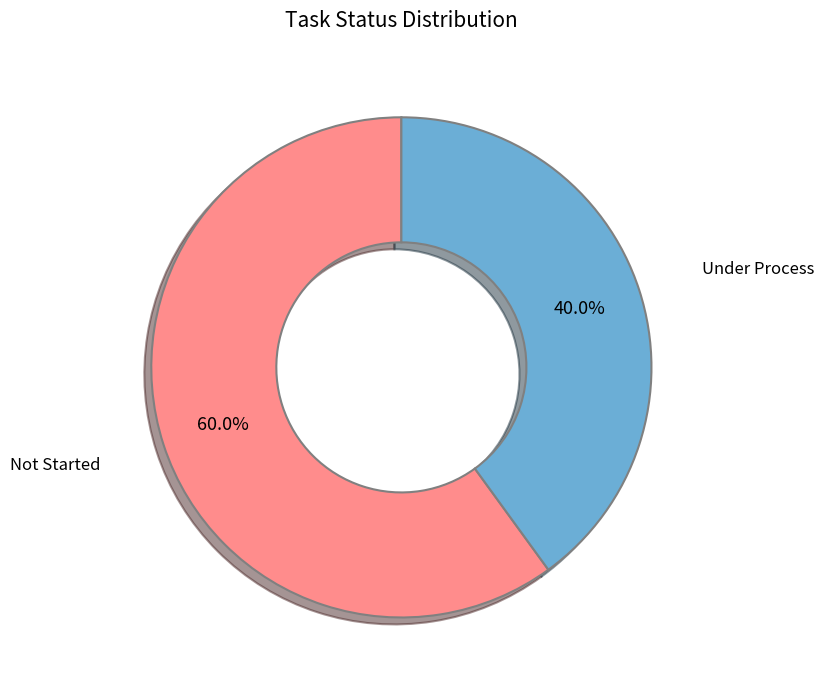

To the nearest percent, what percentage of the pie is Under Process?

40%